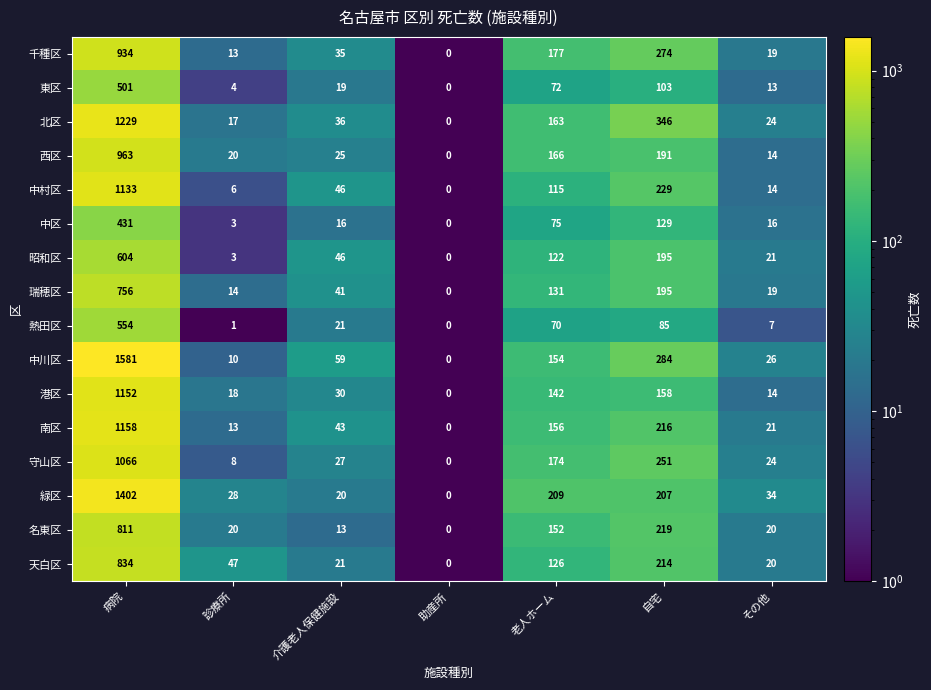

How many data points does each series have?

7